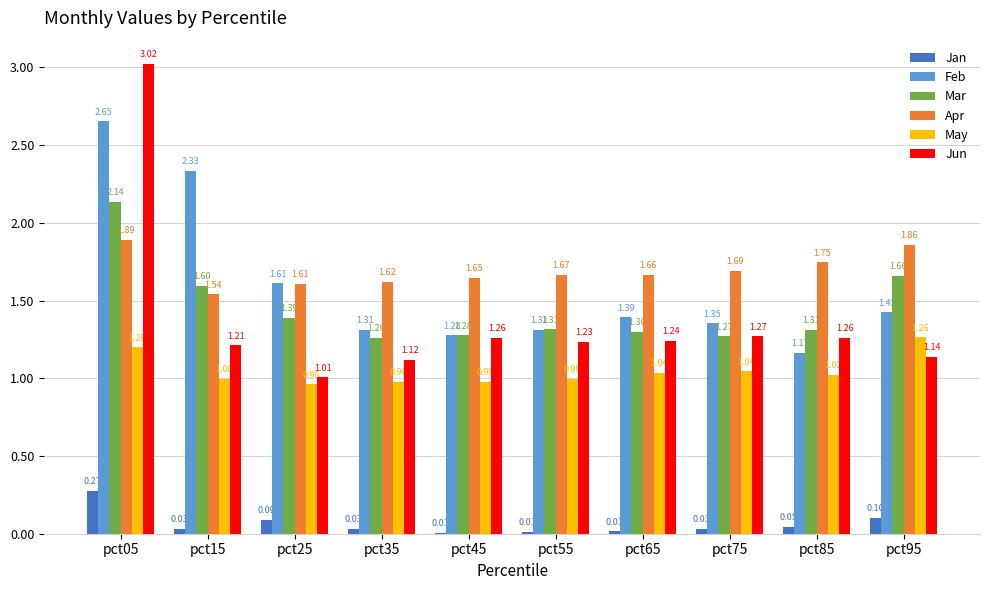

How many distinct data groups are displayed?

6